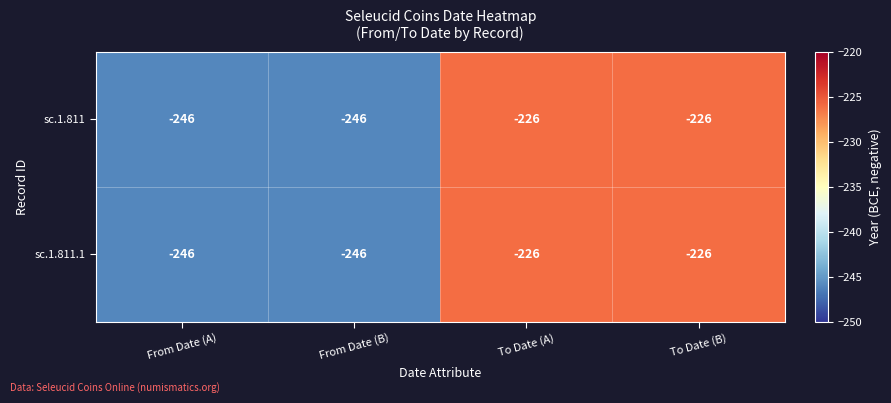

What is the maximum value for sc.1.811?

-226